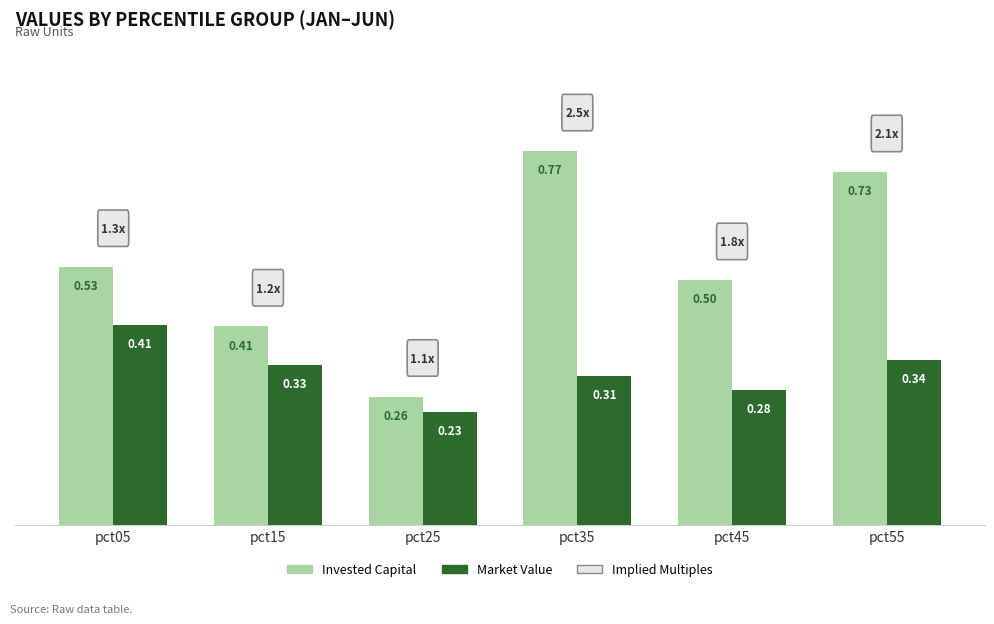

What is the difference between the maximum and minimum values in the Invested Capital series?

0.5